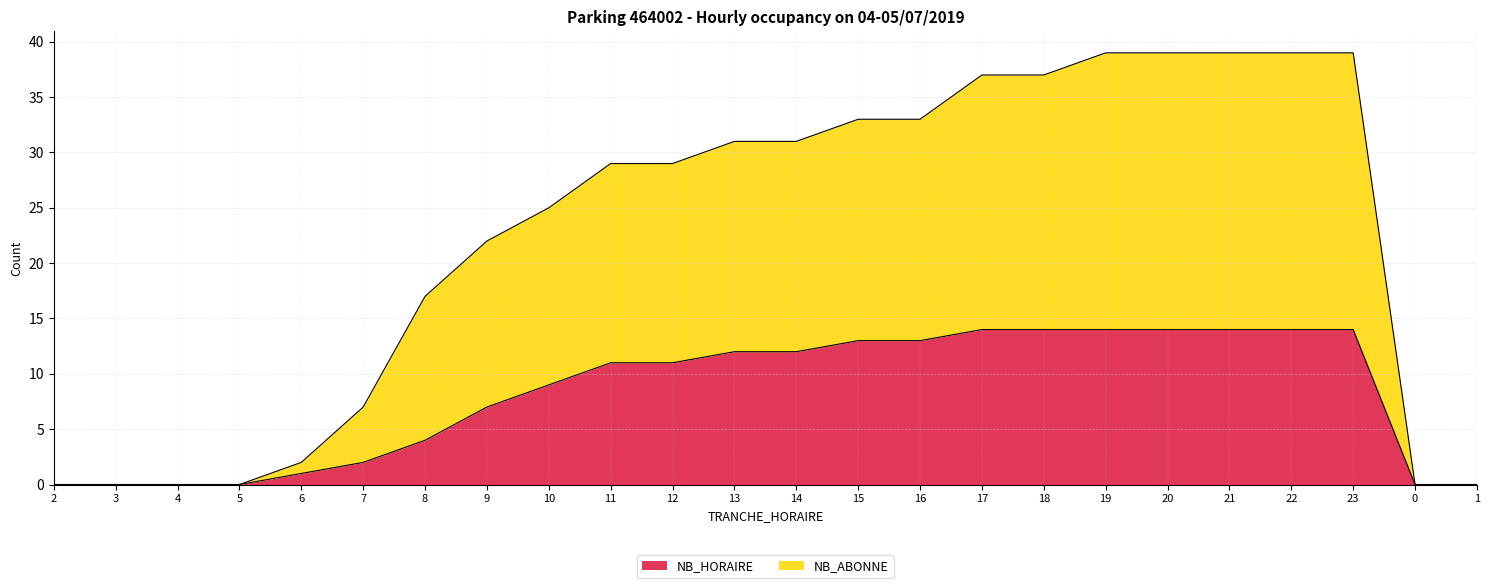

Which series has the largest total across all categories?

NB_ABONNE